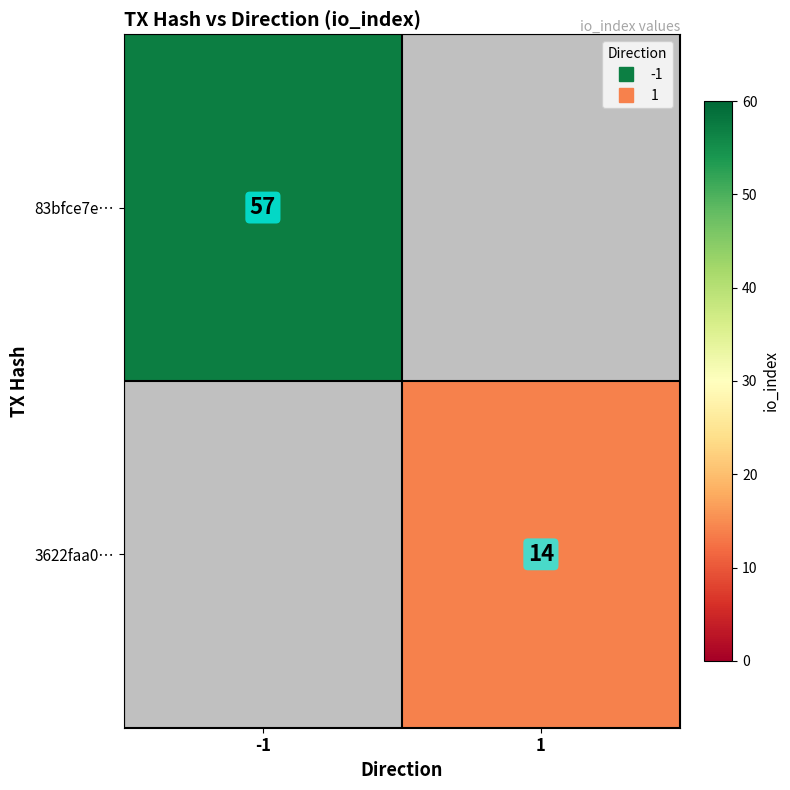

Which category has the highest value in the 3622faa0… series?

-1